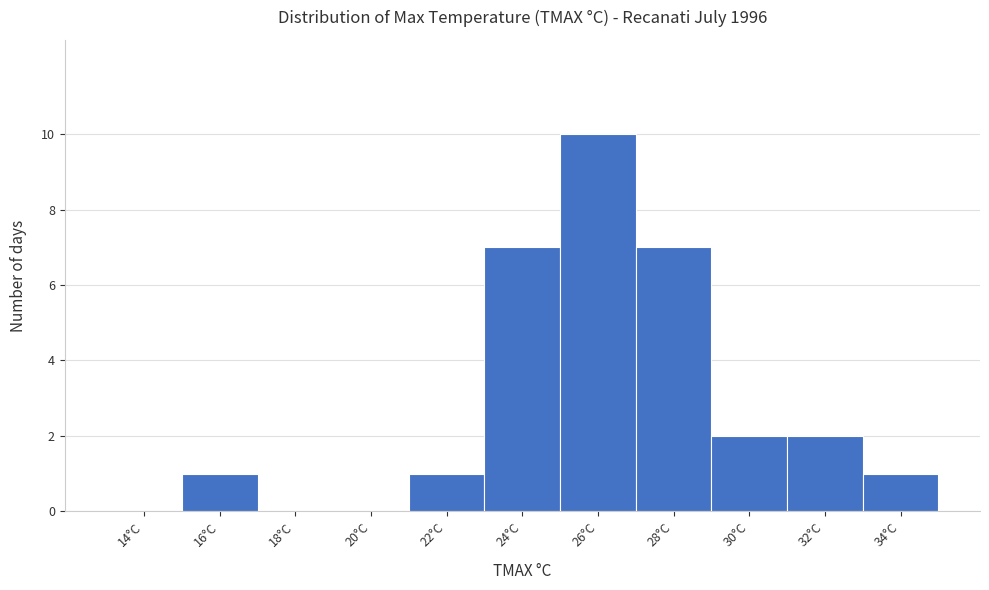

Reading right to left, what are all the values shown in this chart?

34°C=1	32°C=2	30°C=2	28°C=7	26°C=10	24°C=7	22°C=1	20°C=0	18°C=0	16°C=1	14°C=0